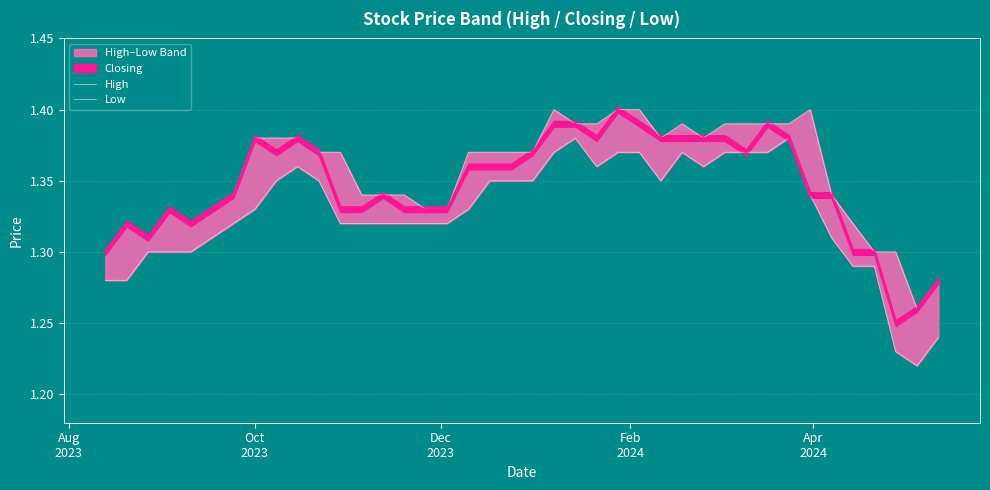

Which series has the widest spread of values?

Low